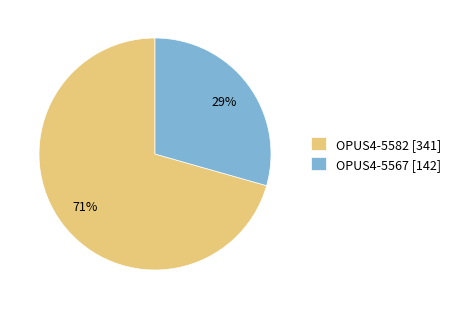

Between OPUS4-5567 and OPUS4-5582, which is larger?

OPUS4-5582